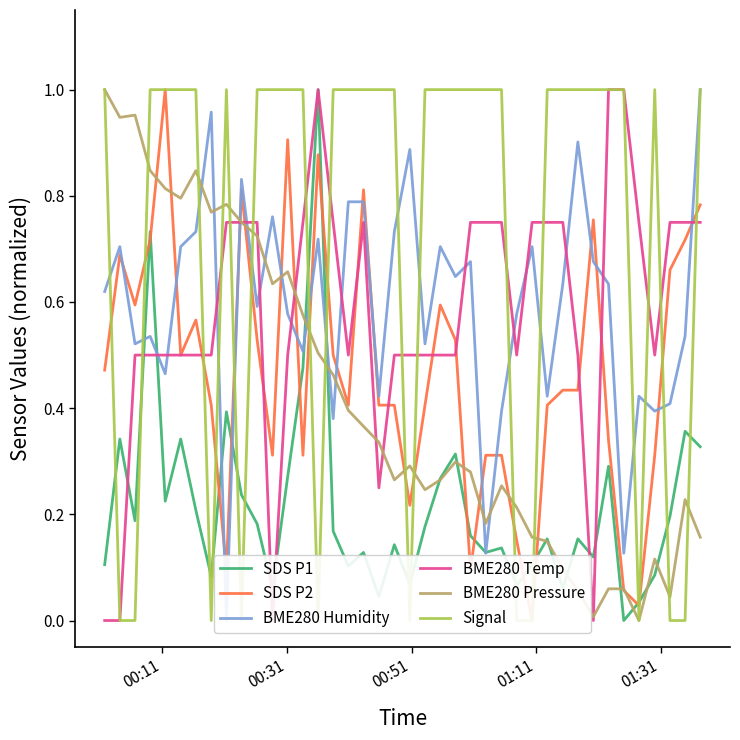

Which series ends up on top after the final intersection of SDS P1 and BME280 Temp?

BME280 Temp